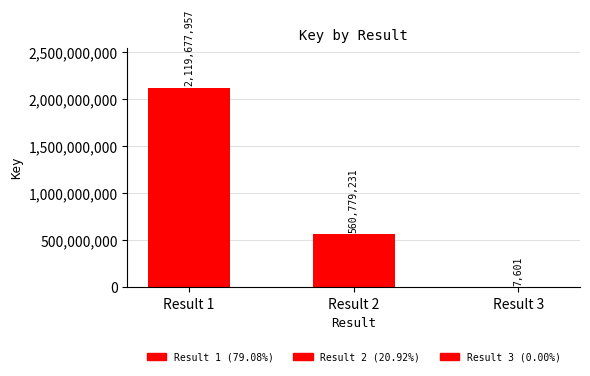

Are the bars horizontal?

No